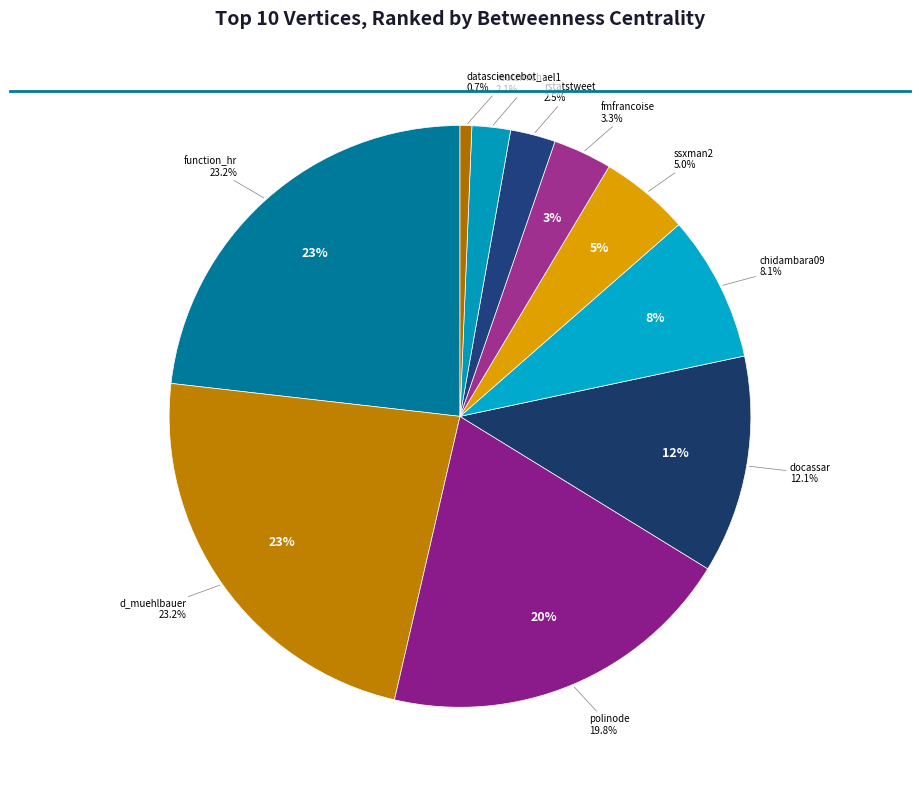

To the nearest percent, what is the difference between the largest and smallest slice percentages?

23%